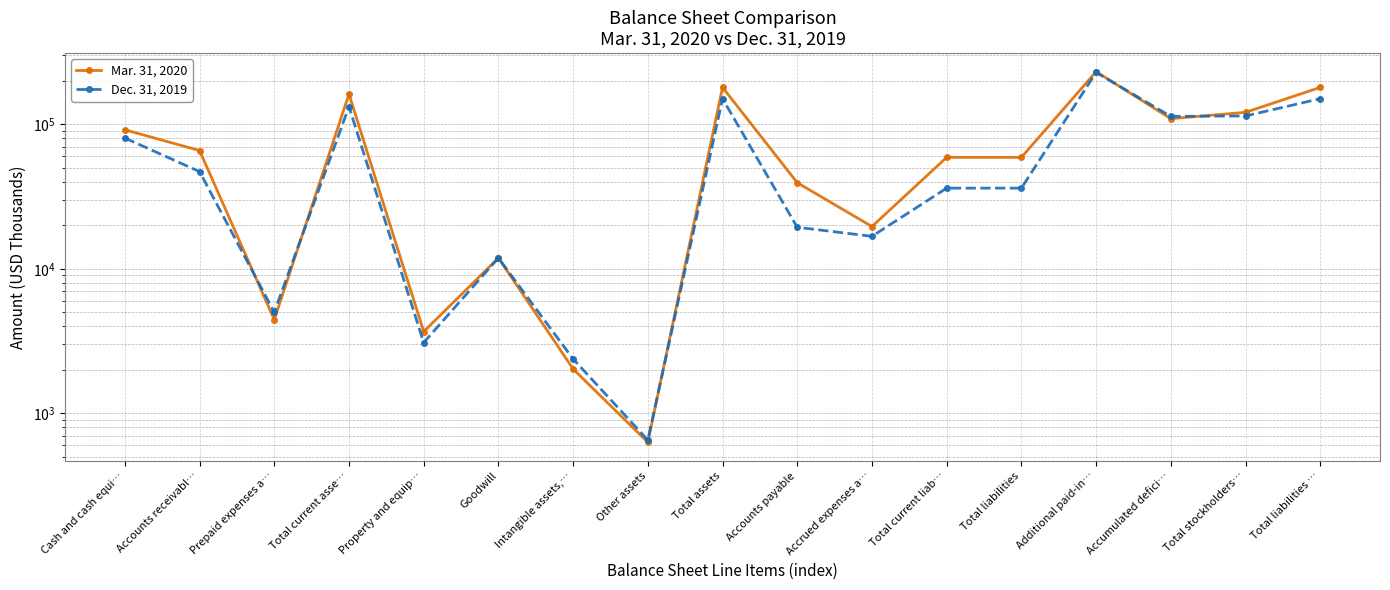

Is the value of Dec. 31, 2019 at Total liabilities greater than the value of Mar. 31, 2020 at Accrued expenses a…?

Yes